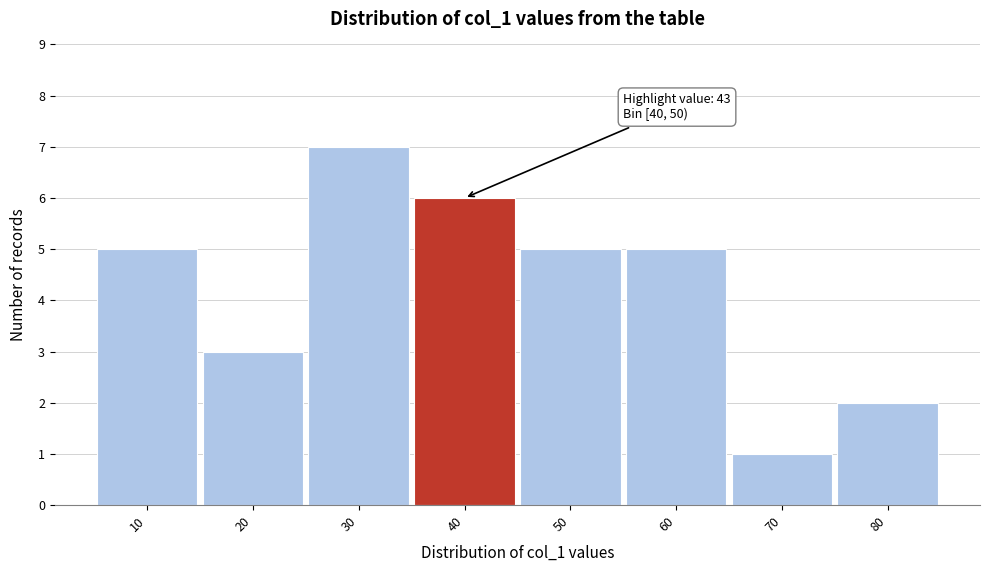

Reading right to left, transcribe all the data shown in this chart.

2	1	5	5	6	7	3	5